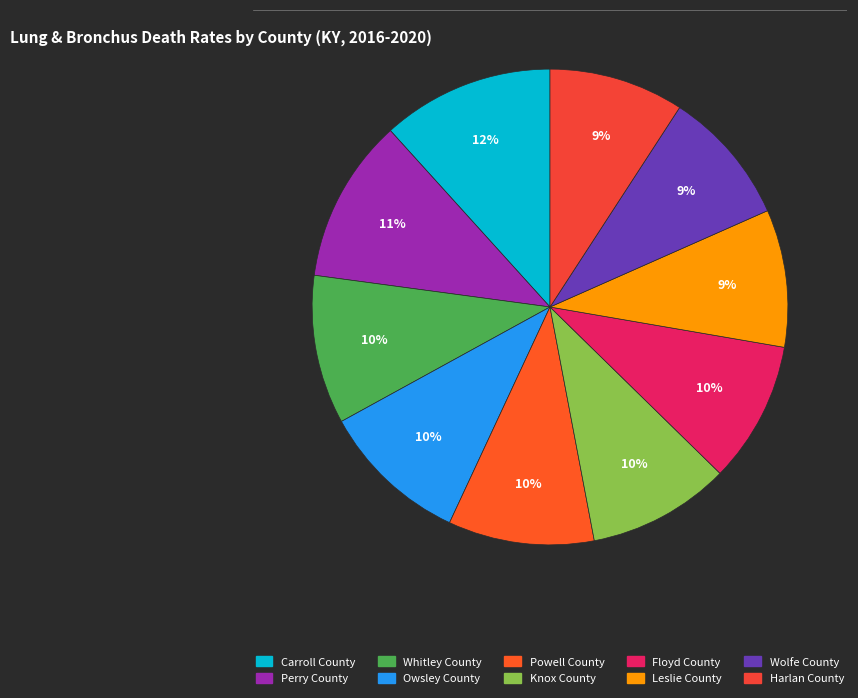

The Carroll County slice represents 21% of the pie. True or false?

False